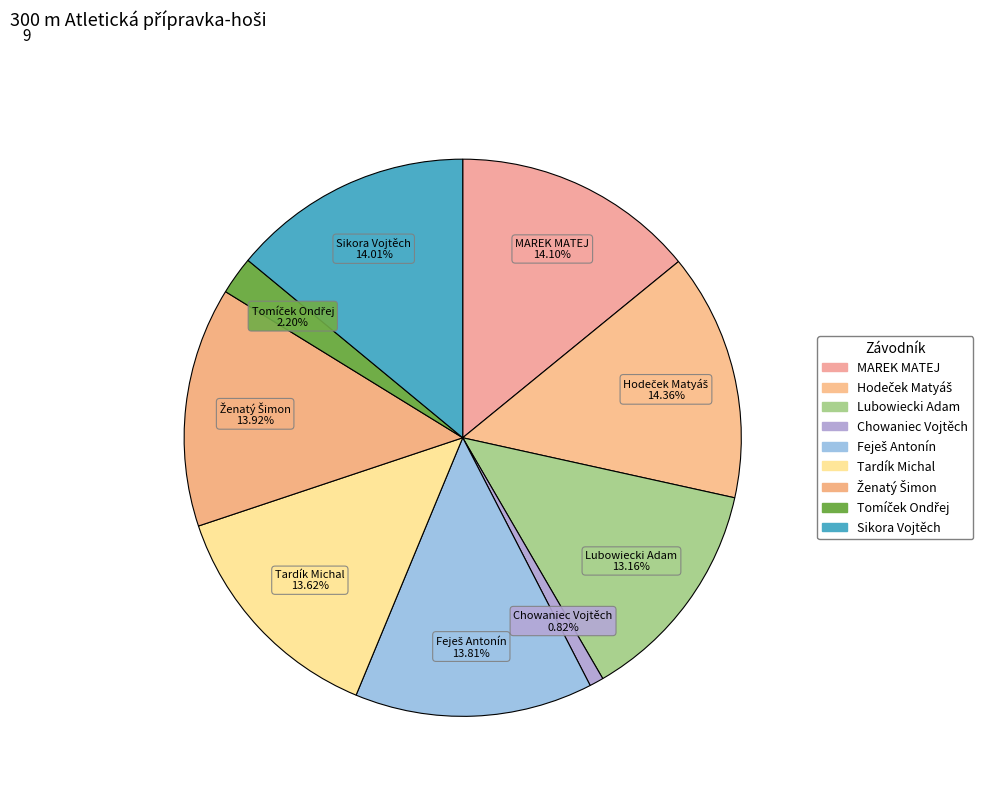

To the nearest percent, what is the average slice percentage?

11%